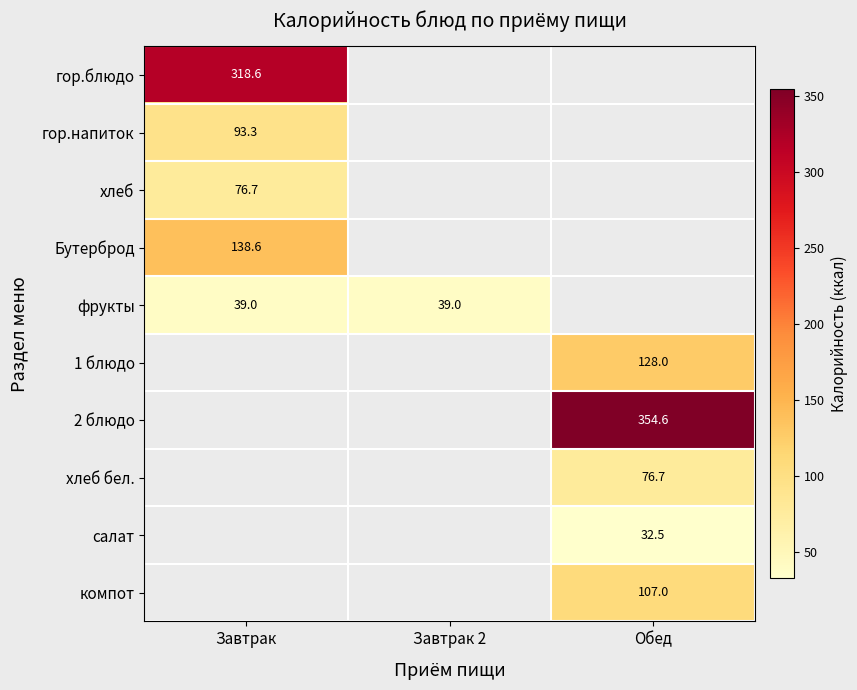

True or false: хлеб has a value of 40.3 at Завтрак.

False